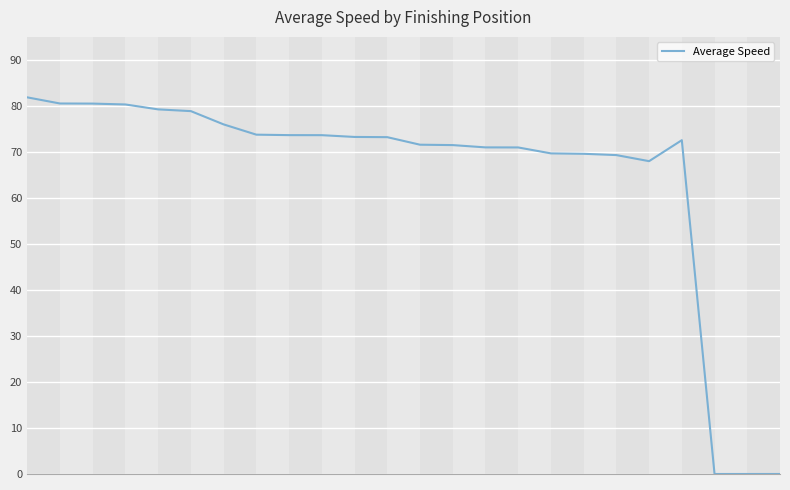

What is the difference between the maximum and minimum values?

81.9